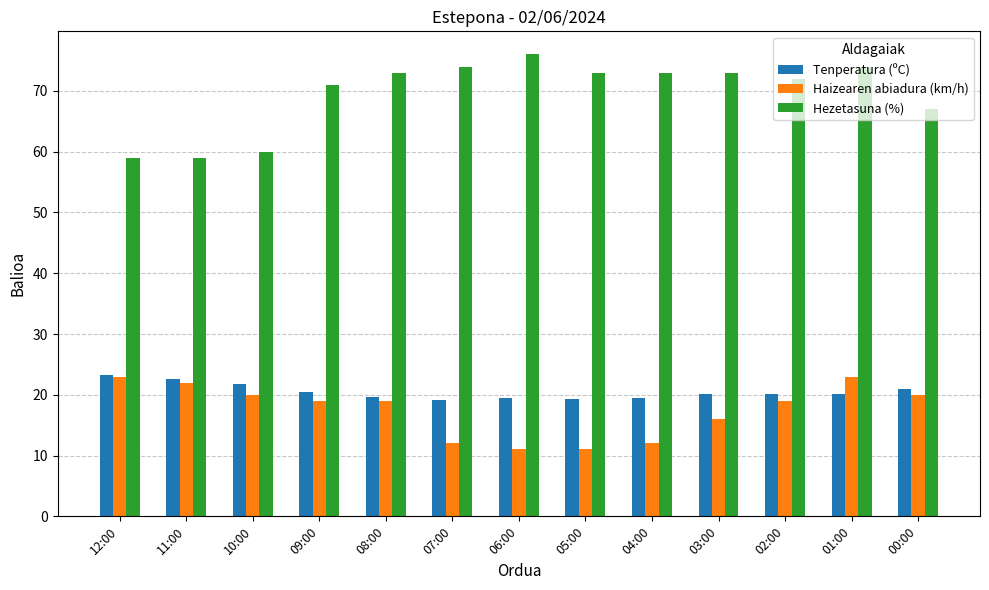

What position from the right is 05:00?

6